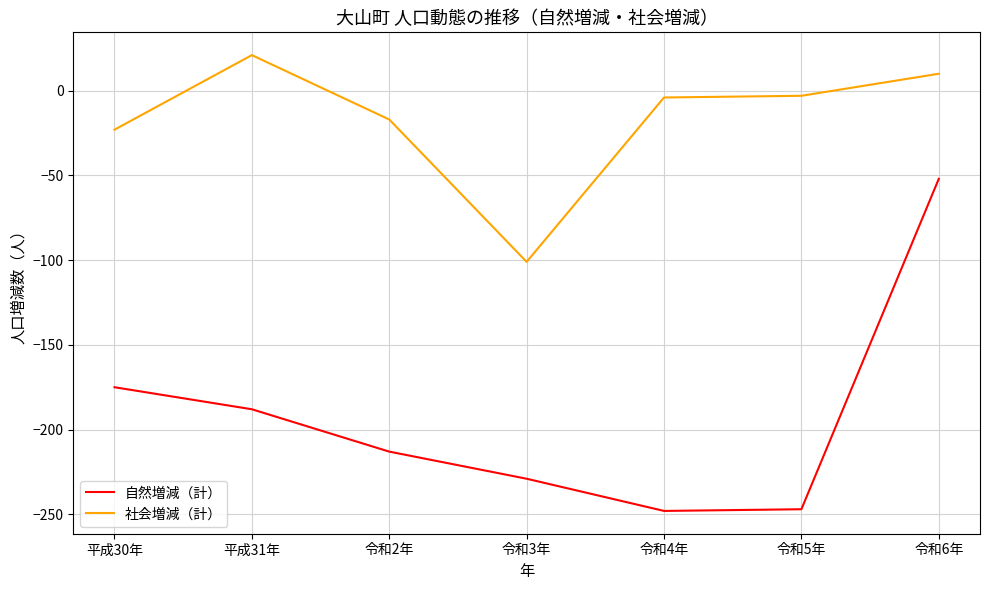

What is the sum of all 社会増減（計） values?

-117